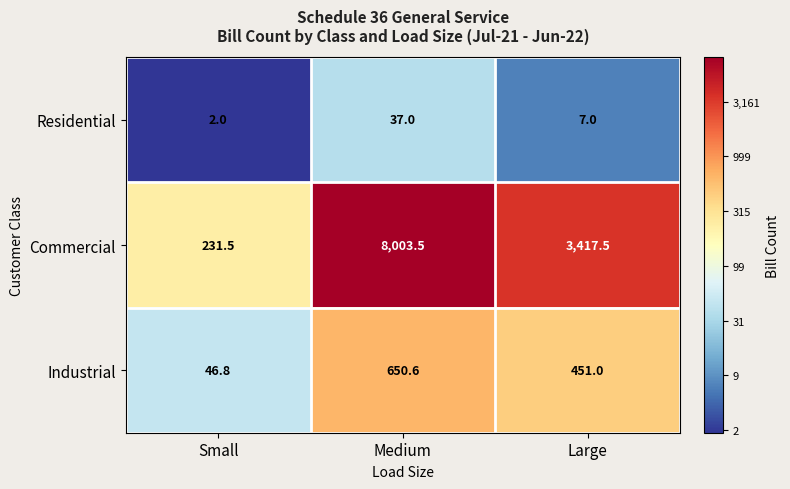

Is it true that Residential equals 3.4 at Small?

False